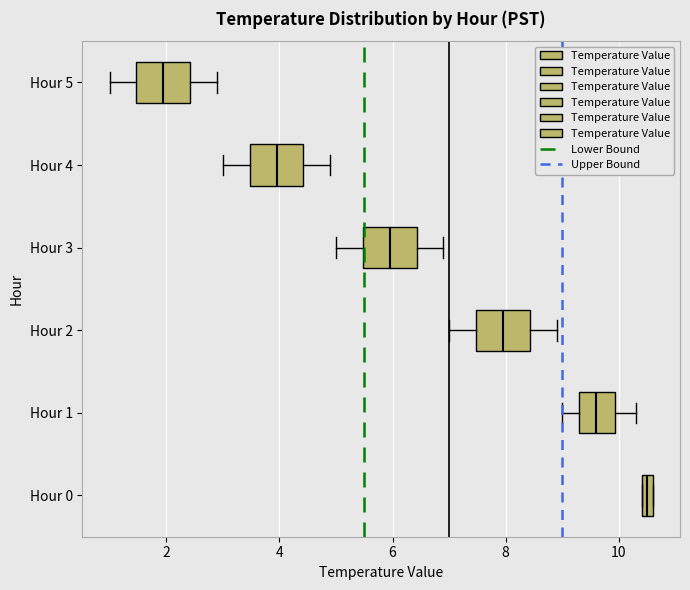

Which box has the furthest to the right median line?

Hour 0